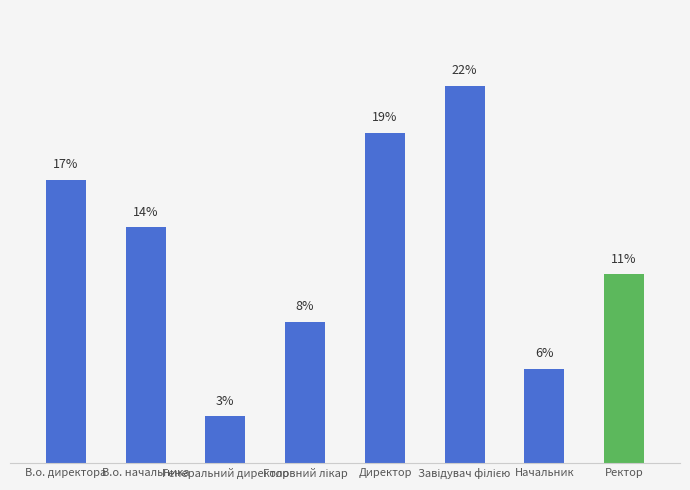

List the labels in order of value, smallest first.

Генеральний директор, Начальник, Головний лікар, Ректор, В.о. начальника, В.о. директора, Директор, Завідувач філією